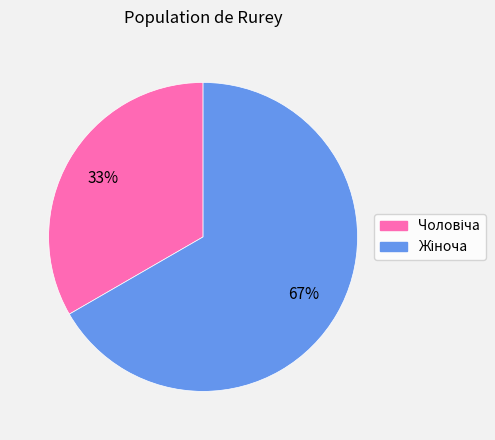

Count the number of slices in the pie.

2